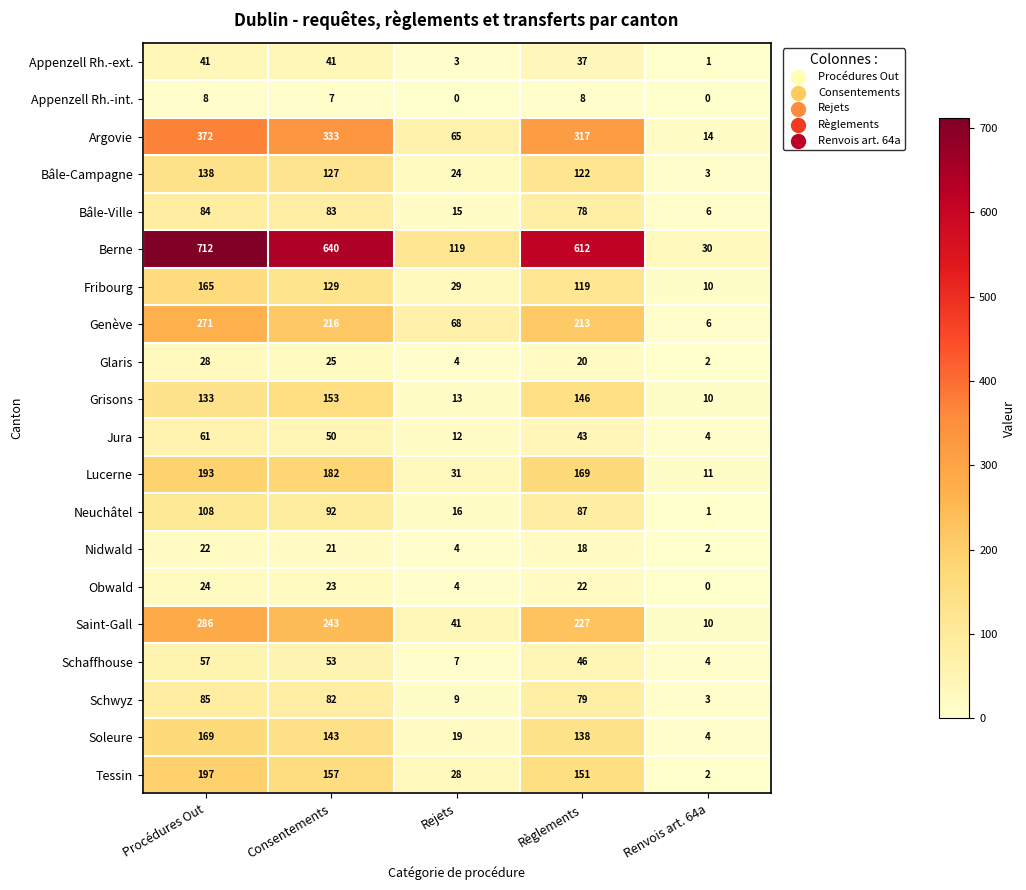

What is the greatest value displayed?

712